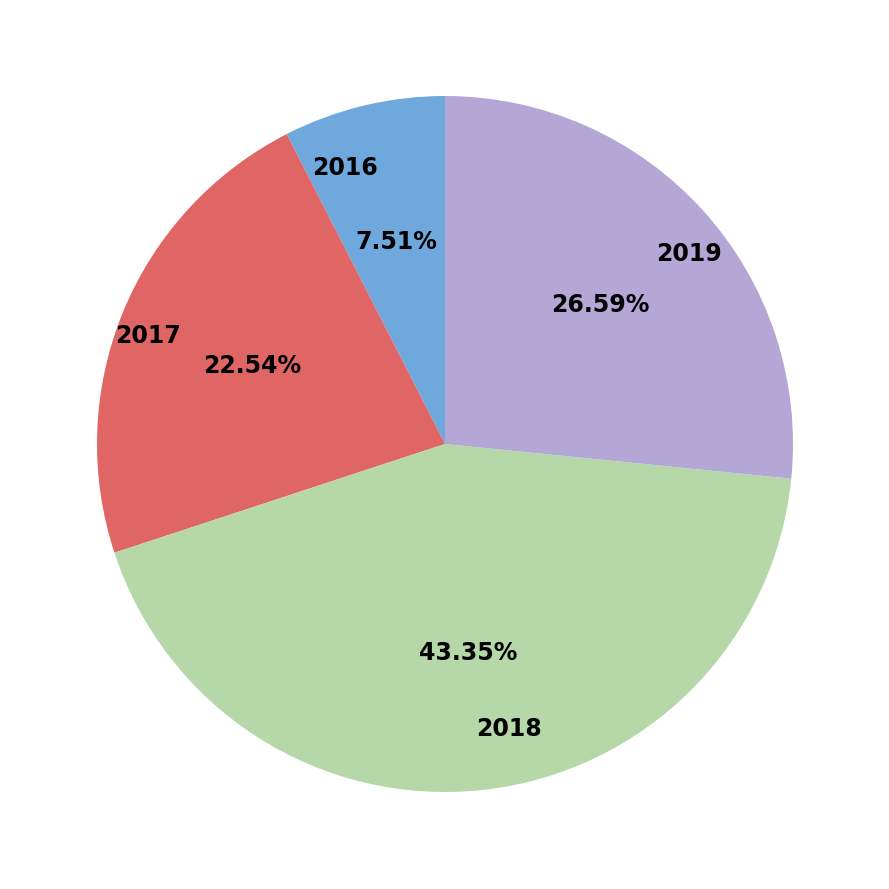

To the nearest percent, what is the average slice percentage?

25%